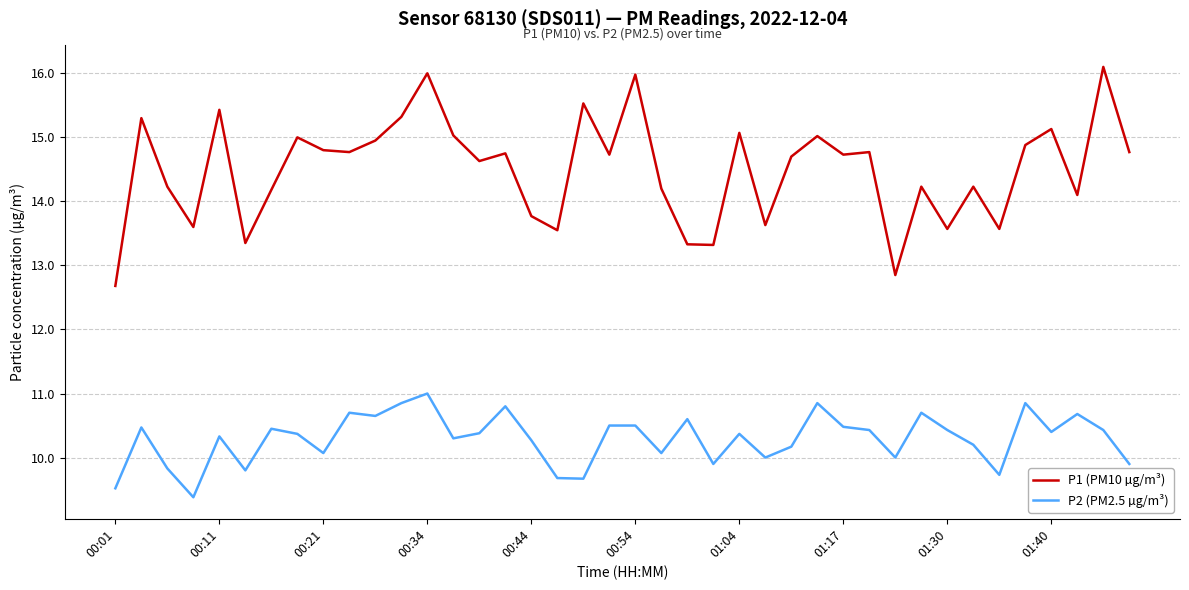

List the series in order of their overall mean, highest first.

P1 (PM10 µg/m³), P2 (PM2.5 µg/m³)